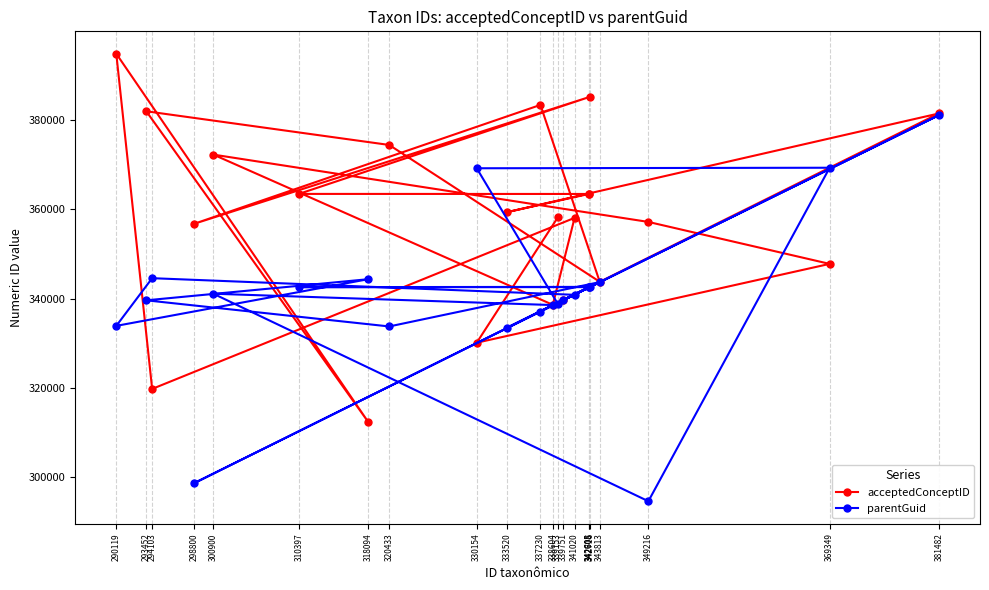

How many interior local peaks does the acceptedConceptID series have?

7